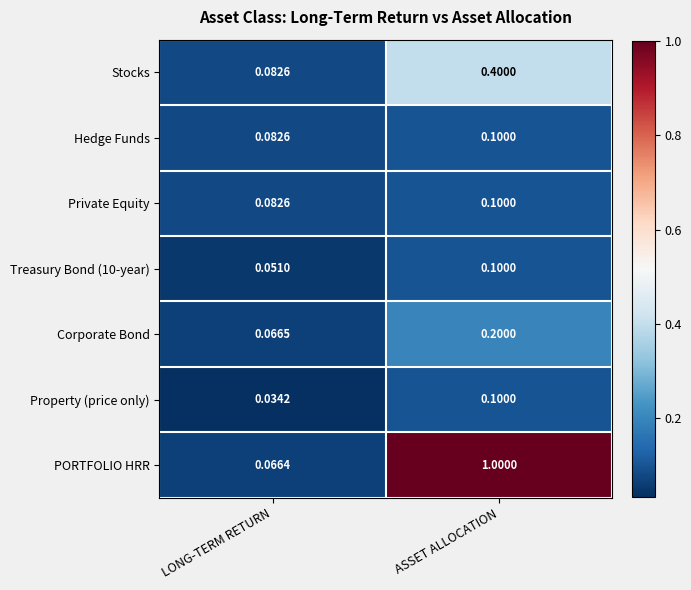

At which category is the sum across all series the highest?

ASSET ALLOCATION